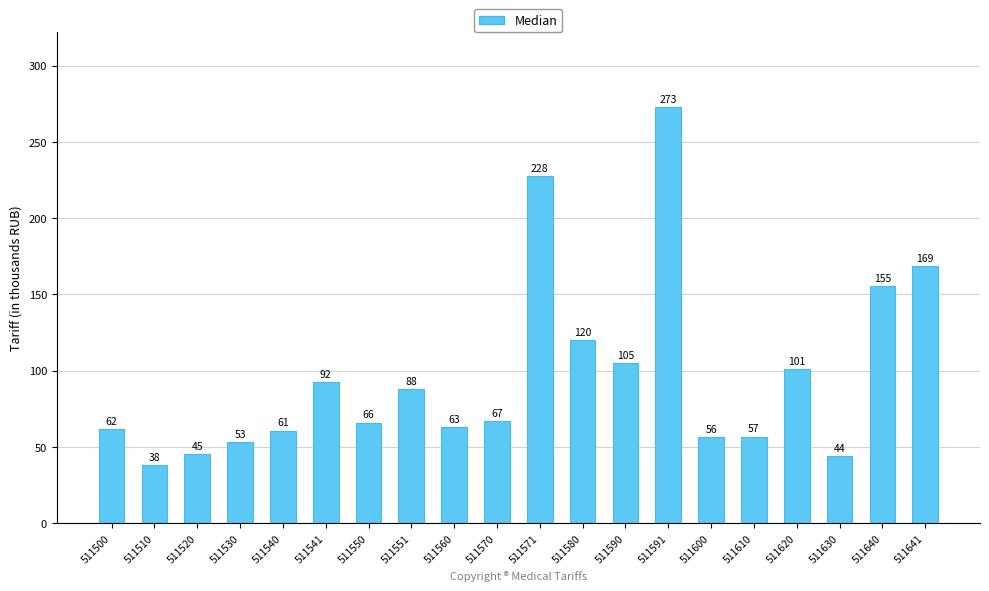

At which category does the chart reach its minimum across all series?

511510